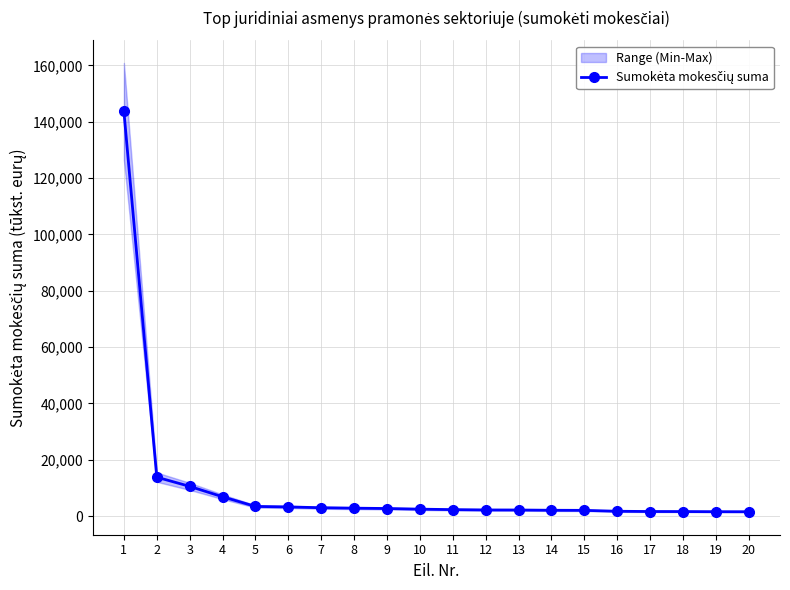

What is the value of the 3rd point from the left?

10563